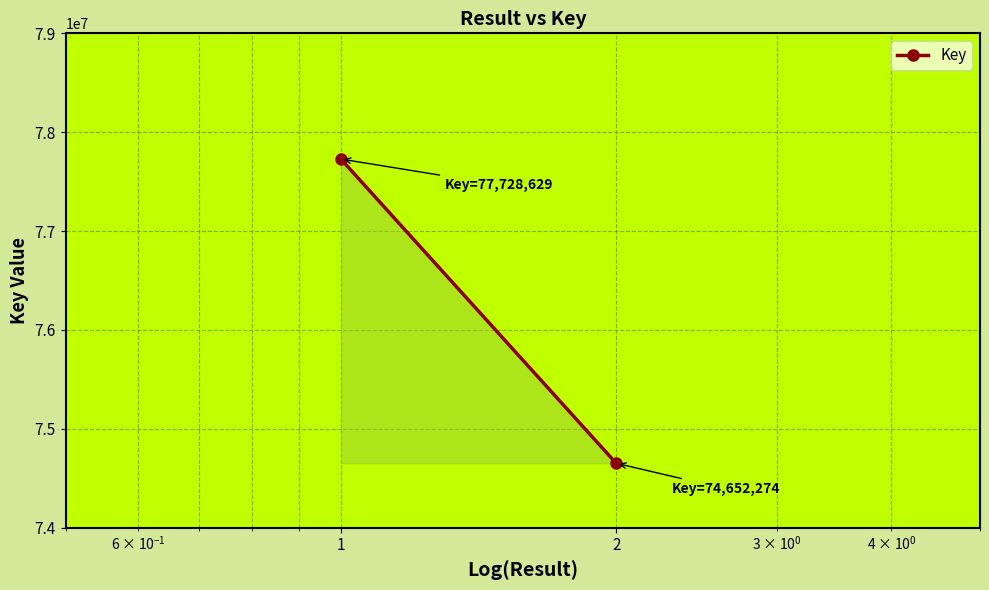

How many values are between 74652274 and 77728629?

2